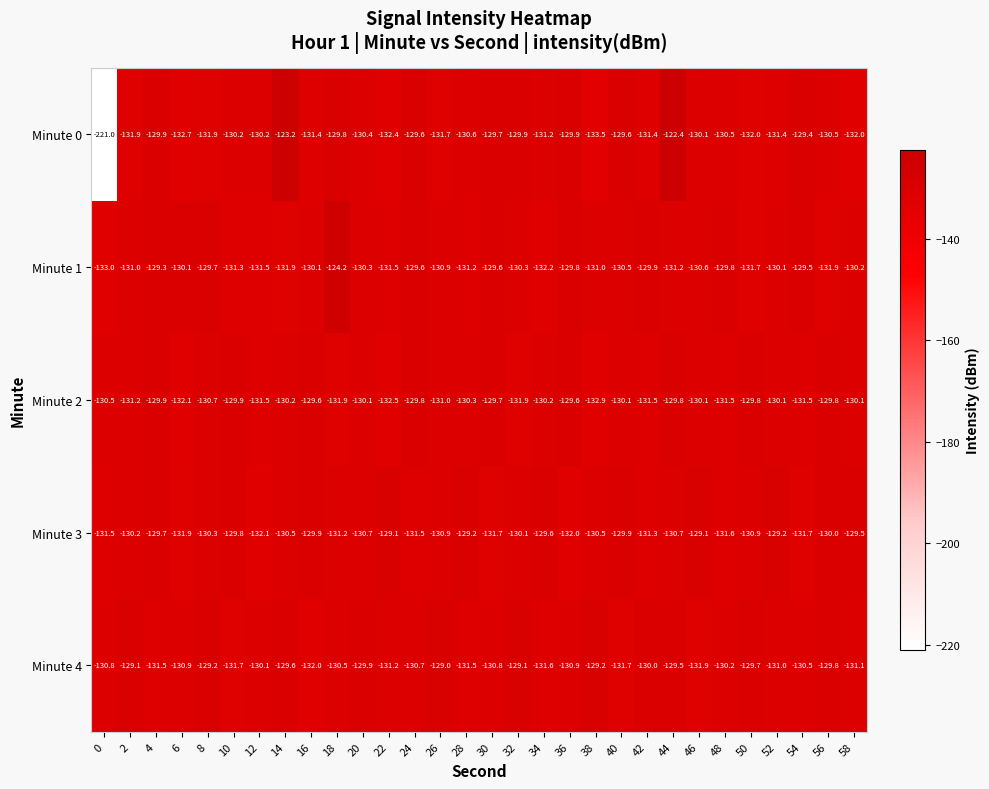

What is the sum of the Minute 2 values at 24 and 6?

-261.9